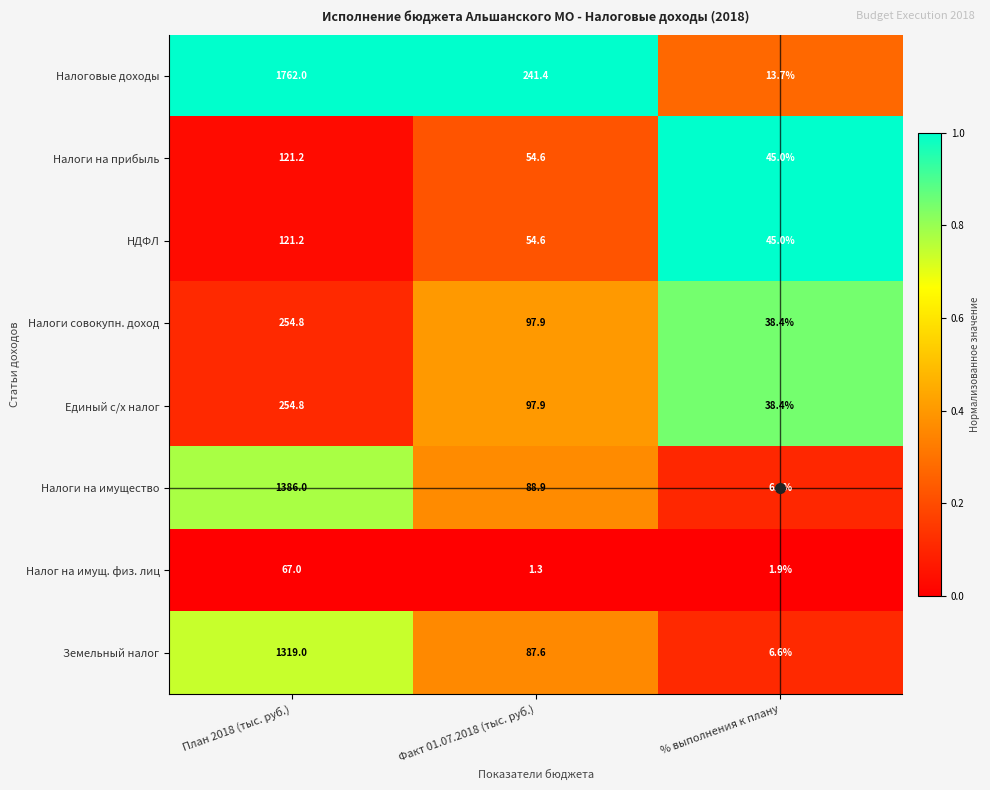

What is the sum of all Налоги на имущество values?

1481.3